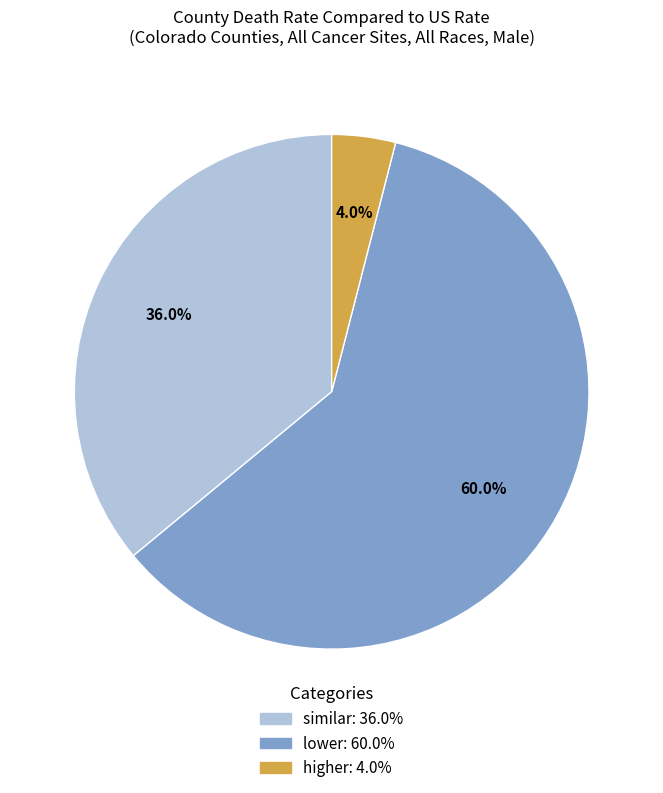

Does any single category account for the majority?

Yes